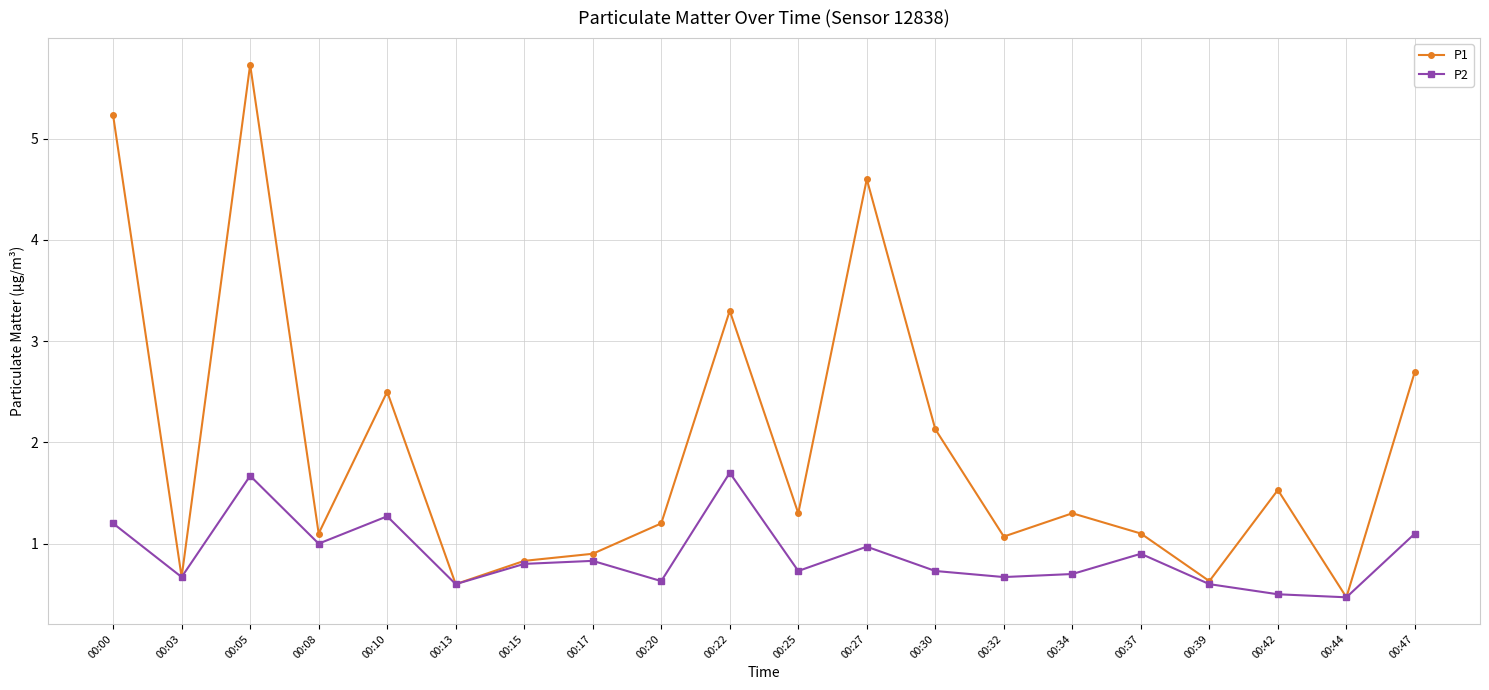

What is the spread (max minus min) of values at 00:22?

1.6